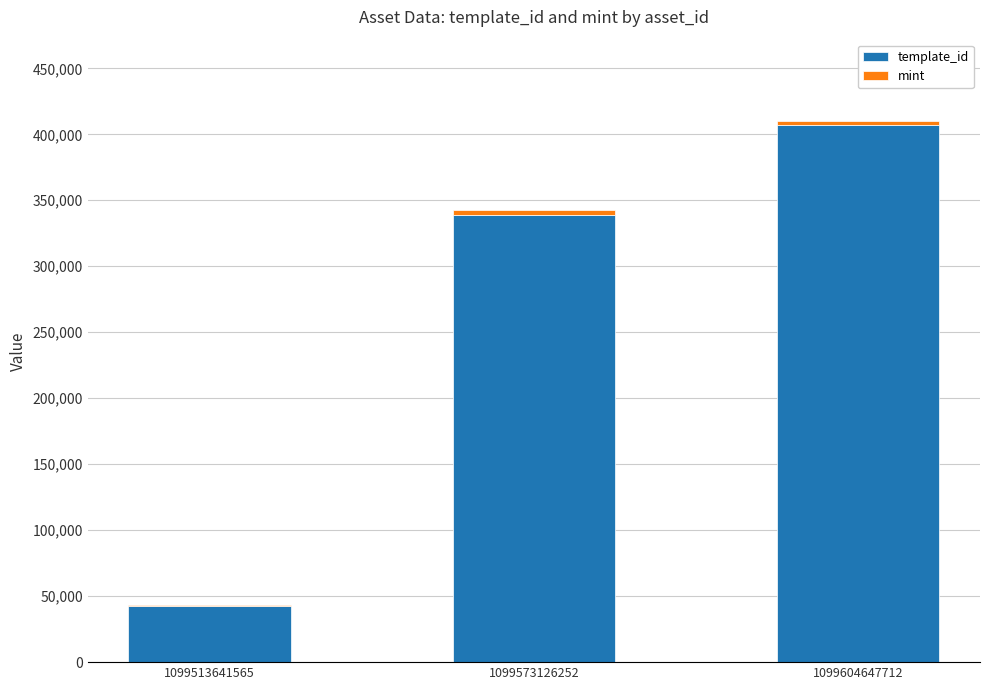

What is the maximum value for template_id?

407032